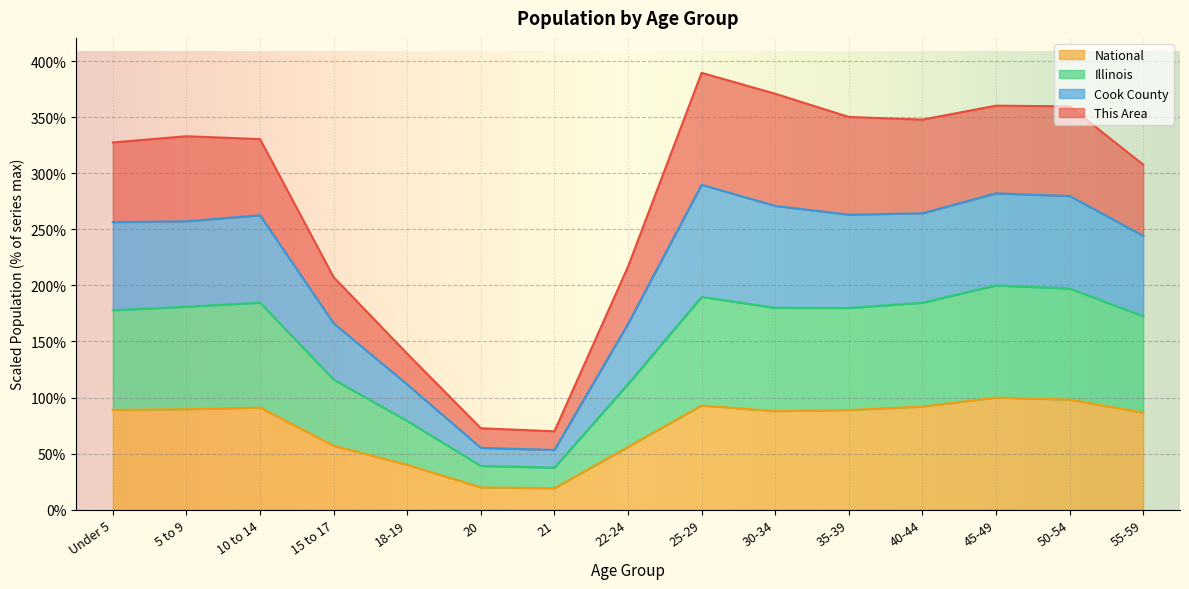

True or false: National and Cook County intersect in this chart.

False